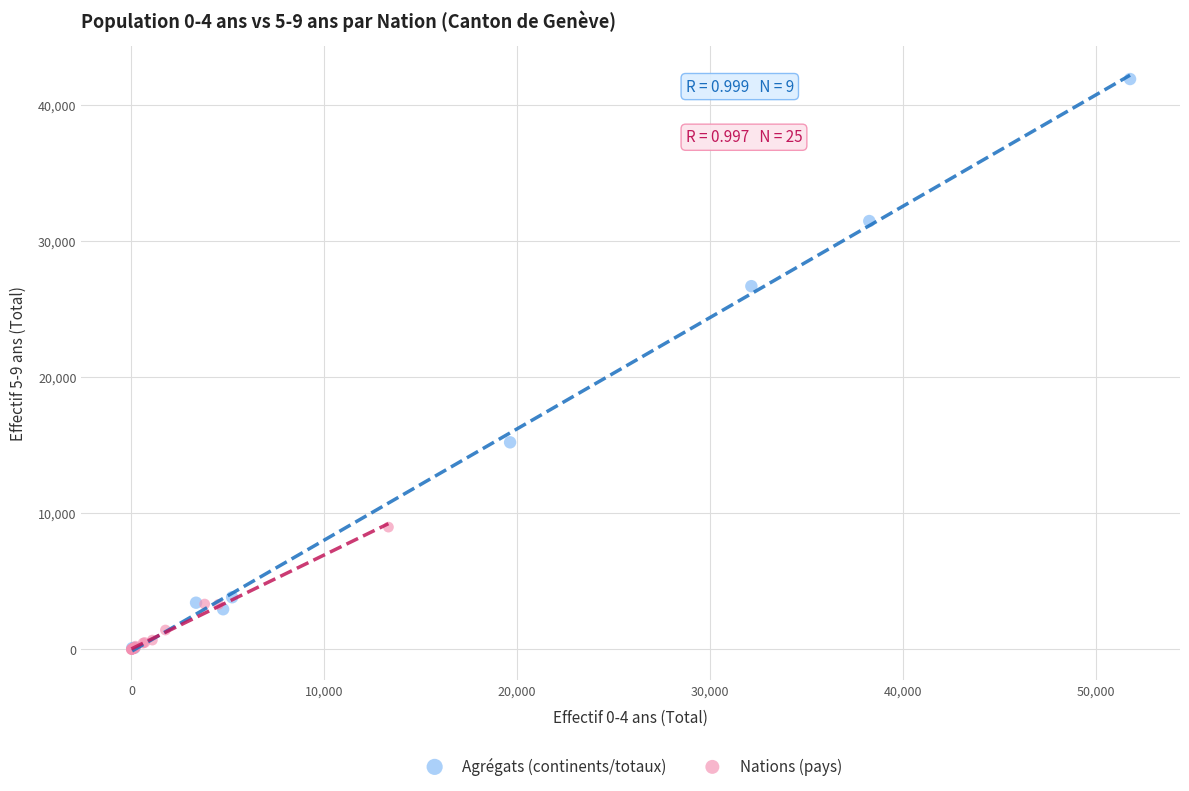

What are all the series names shown in the legend?

Agrégats (continents/totaux), Nations (pays)